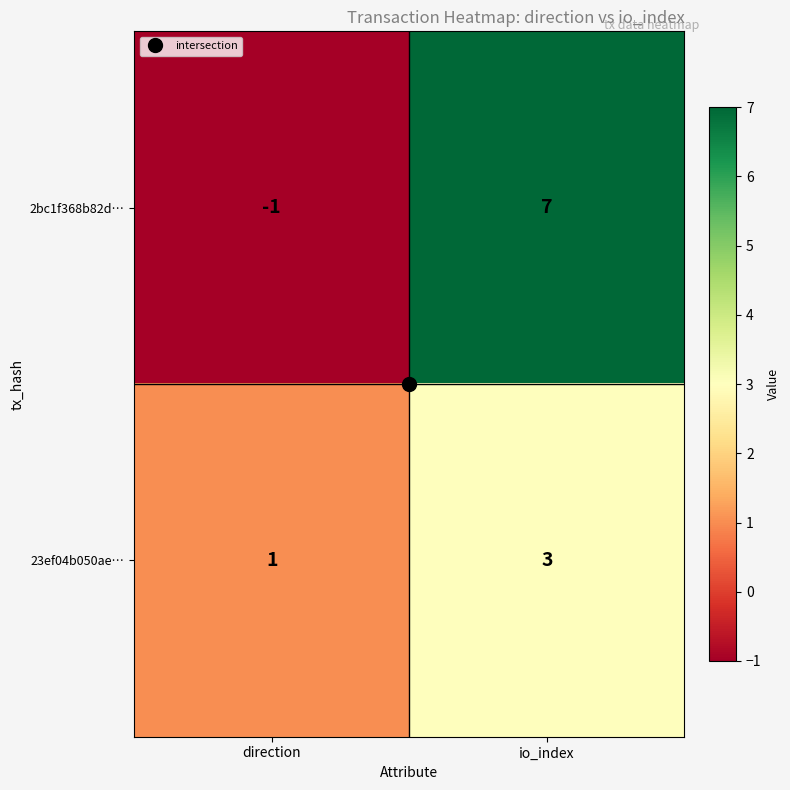

At which category is the sum across all series the highest?

io_index